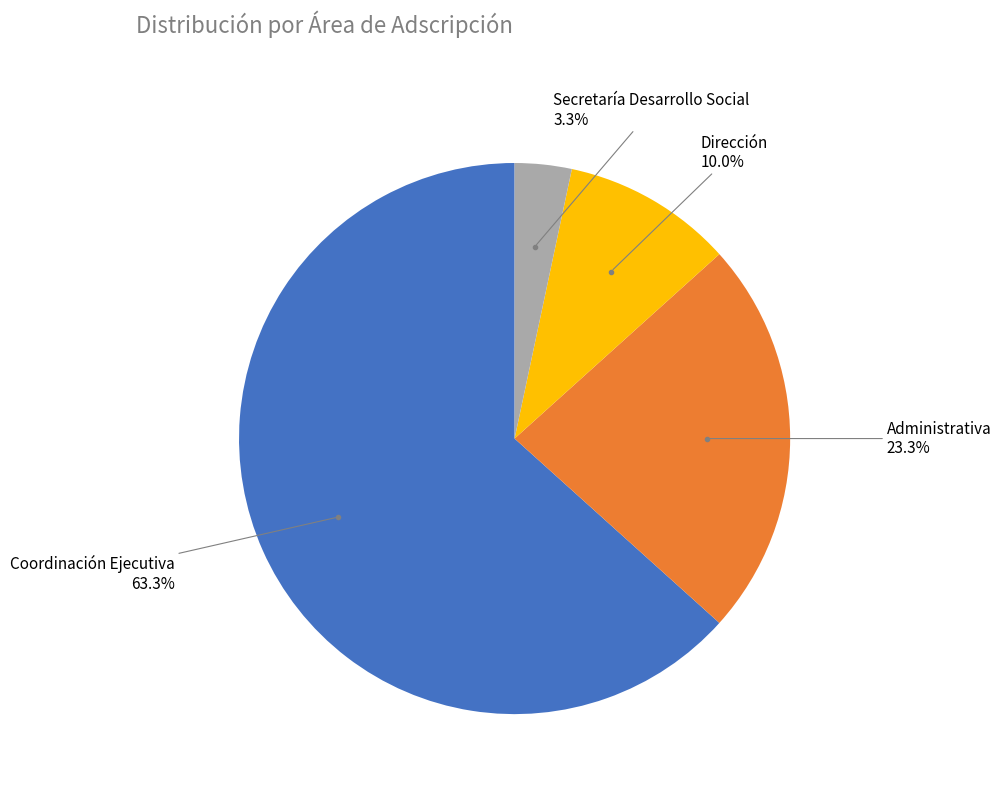

Is there any slice that represents more than half of the pie?

Yes